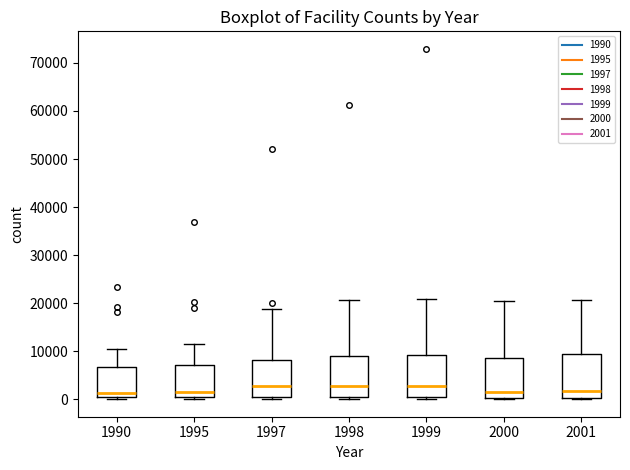

Reading left to right, transcribe this box plot: for each box, give where its median line is, the range the box spans, and where its two whiskers end, as read against the y-axis. The values are not printed on the chart, so give them approximately, as read against the axis.

1990: median 1000, box 0 to 7000, whiskers 0 (just below the box's lower edge) to 10000
1995: median 2000, box 0 to 7000, whiskers 0 (just below the box's lower edge) to 11000
1997: median 3000, box 0 to 8000, whiskers 0 (just below the box's lower edge) to 19000
1998: median 3000, box 0 to 9000, whiskers 0 (just below the box's lower edge) to 21000
1999: median 3000, box 0 to 9000, whiskers 0 (just below the box's lower edge) to 21000
2000: median 2000, box 0 to 9000, whiskers 0 to 21000
2001: median 2000, box 0 to 9000, whiskers 0 (just below the box's lower edge) to 21000